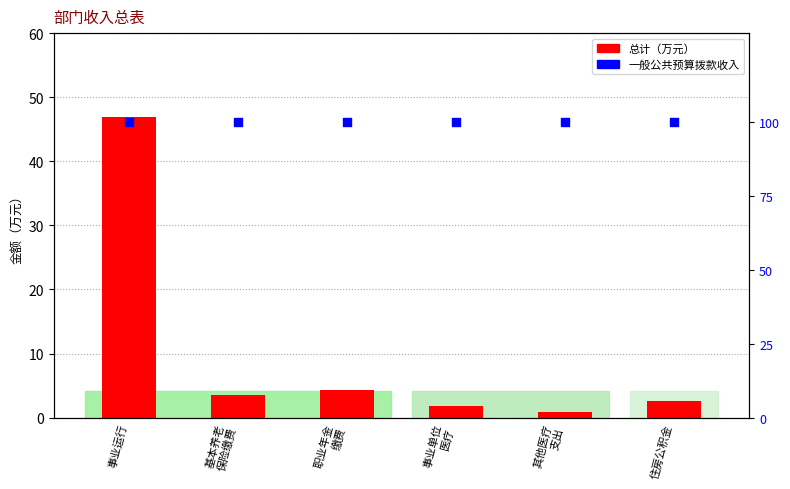

Which series contains the highest Y value?

一般公共预算拨款收入